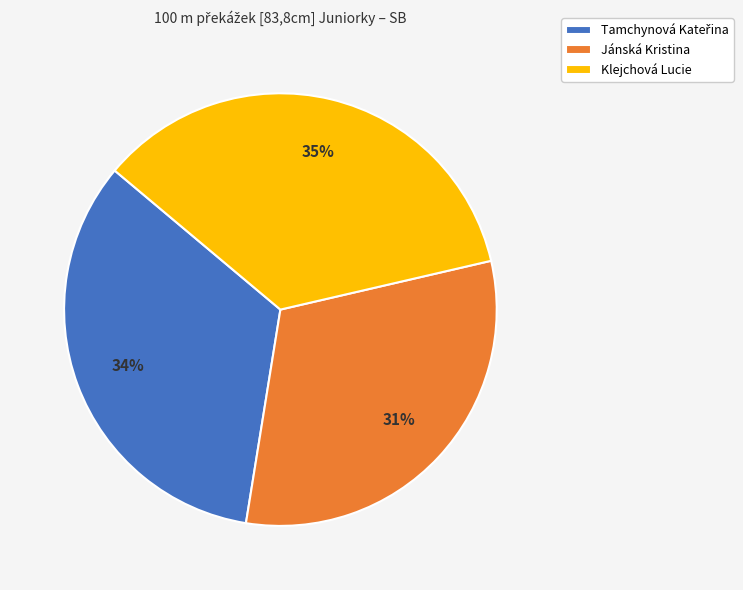

Which category has the smallest portion of the pie?

Jánská Kristina